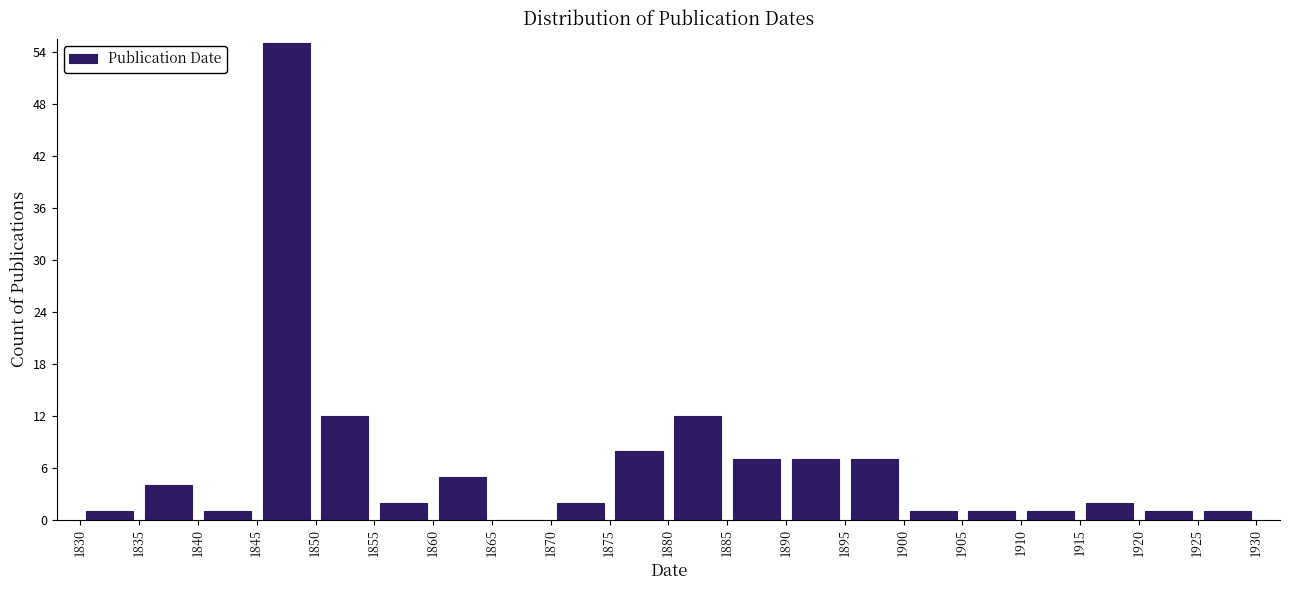

Over which range of the x-axis is the bar tallest?

1845 to 1850